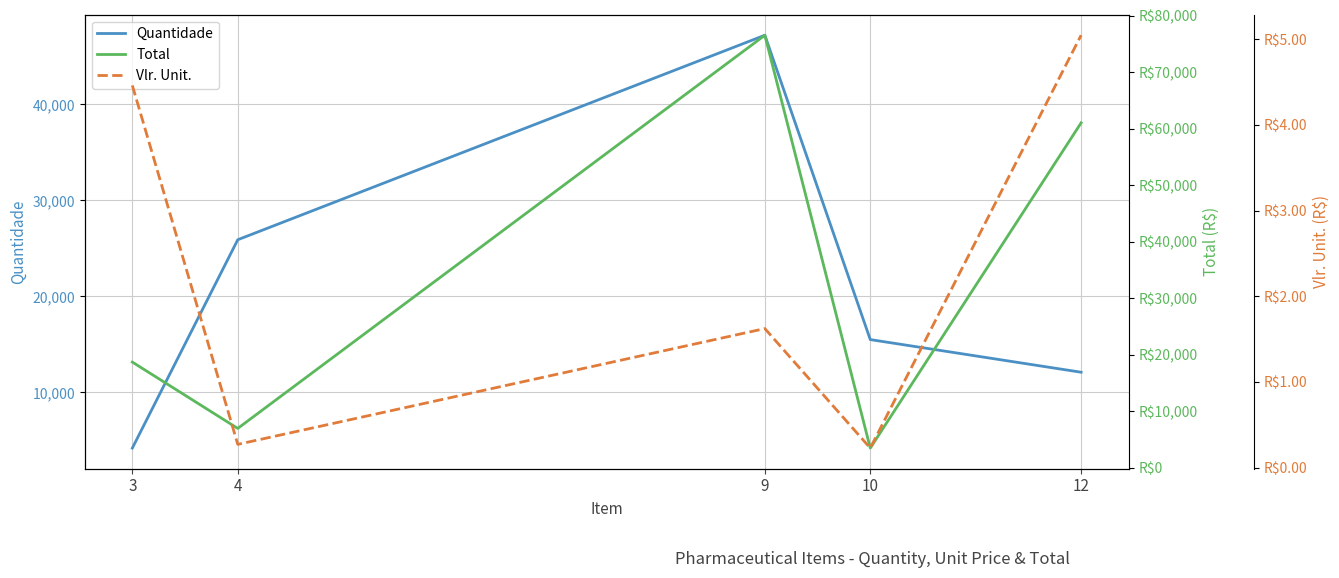

At which label does Total first exceed 18732?

3